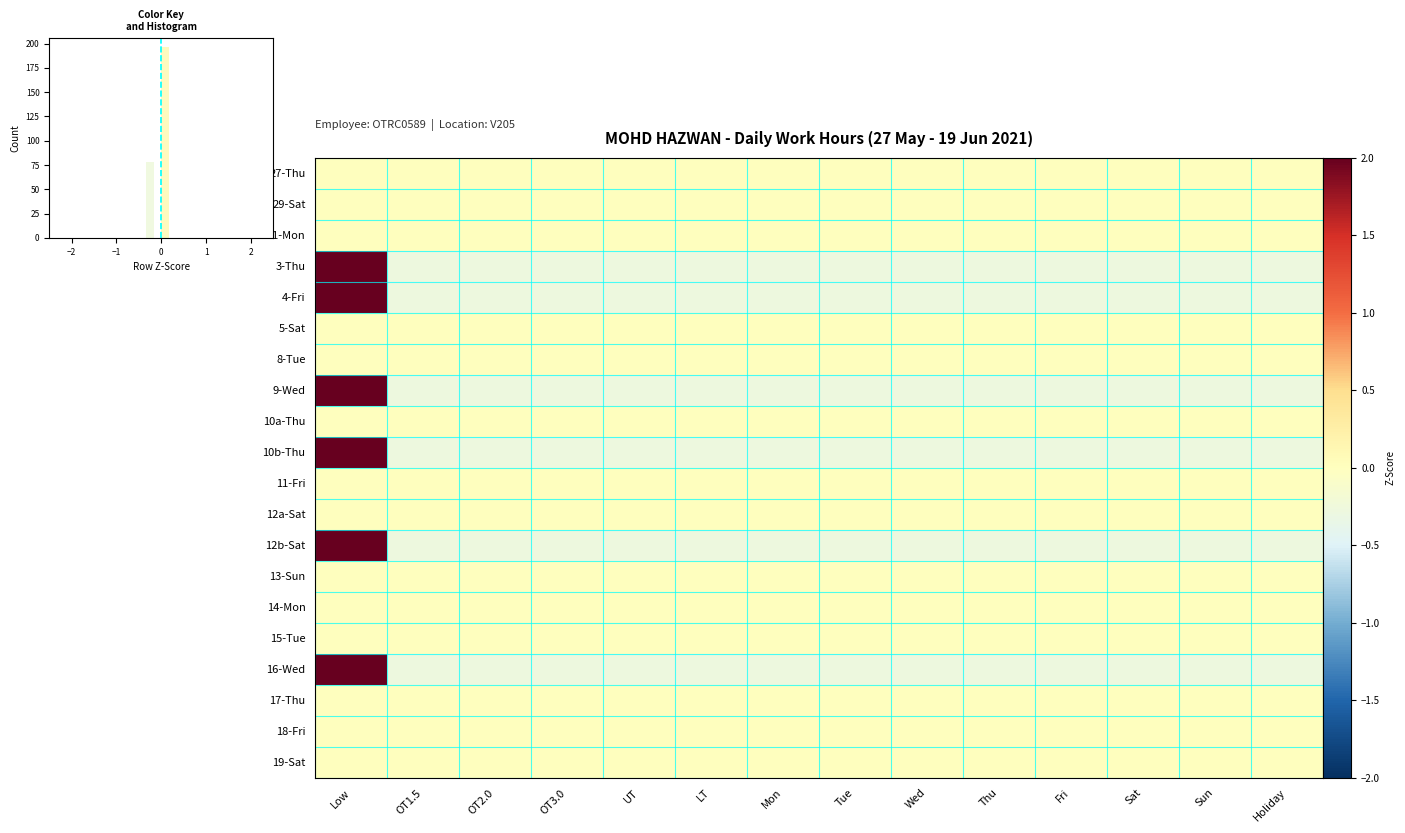

Is the value of 15-Tue at Fri greater than the value of 17-Thu at Tue?

No